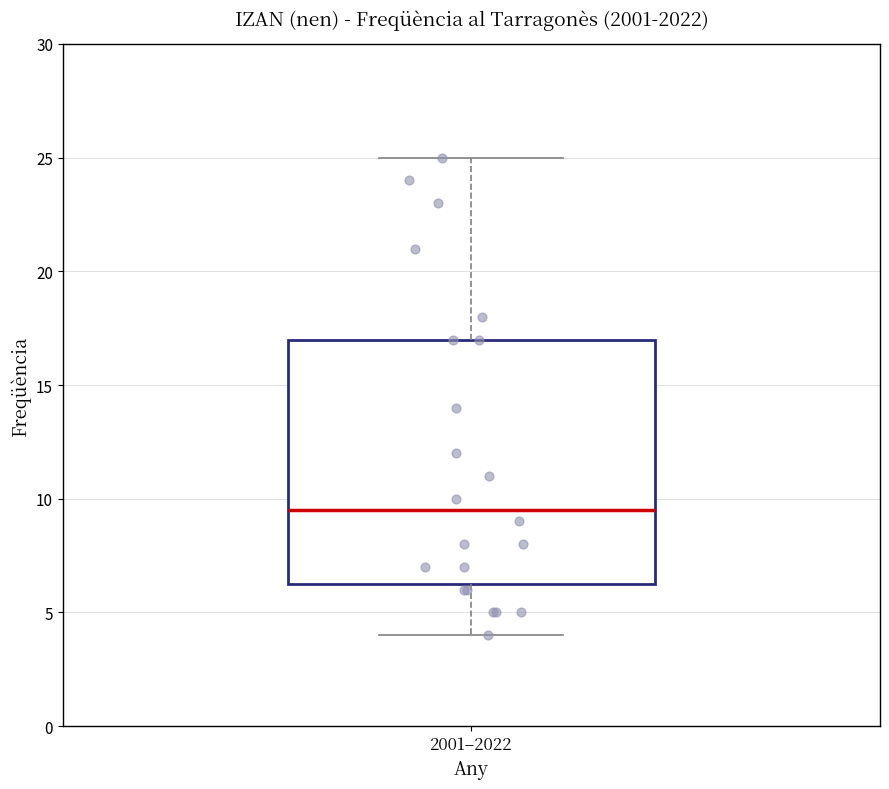

Transcribe this box plot: give where the median line is, the range the box spans, and where the two whiskers end, as read against the y-axis. The values are not printed on the chart, so give them approximately, as read against the axis.

median 9.5, box 6.5 to 17.0, whiskers 4.0 to 25.0